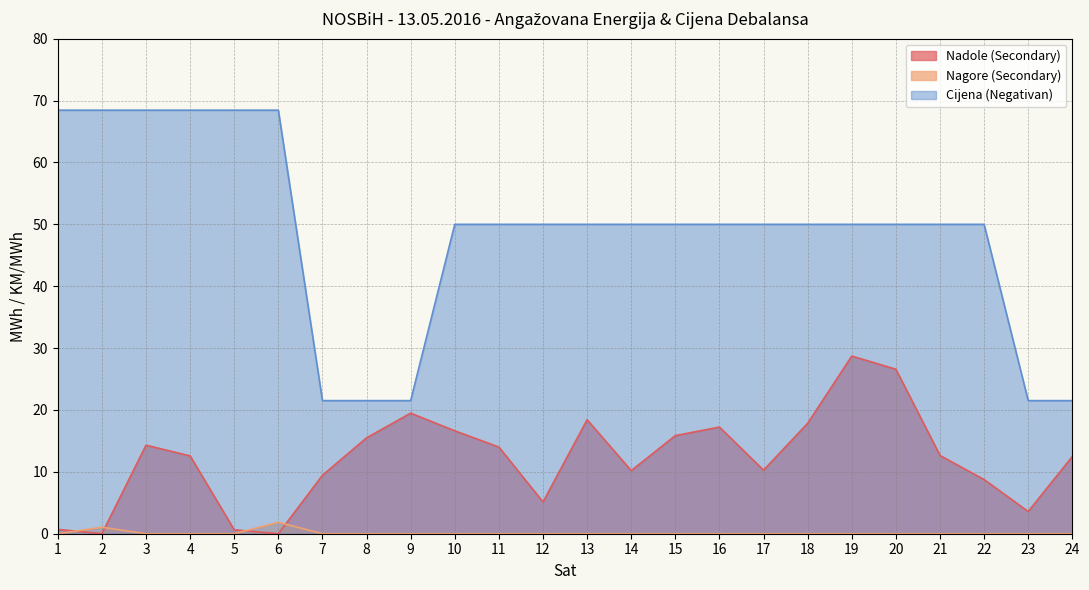

Rank the categories by Cijena (Negativan) value from highest to lowest.

1, 2, 3, 4, 5, 6, 10, 11, 12, 13, 14, 15, 16, 17, 18, 19, 20, 21, 22, 7, 8, 9, 23, 24